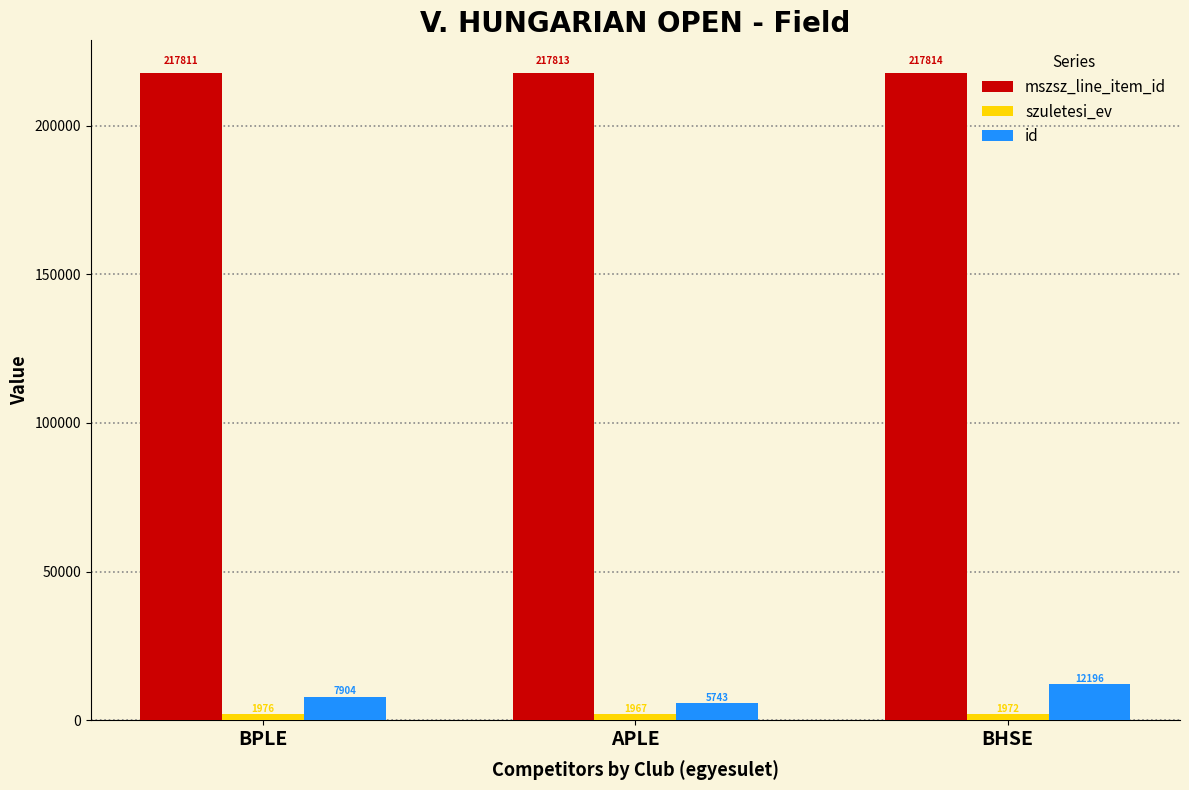

What is the label of the 1st bar from the right?

BHSE